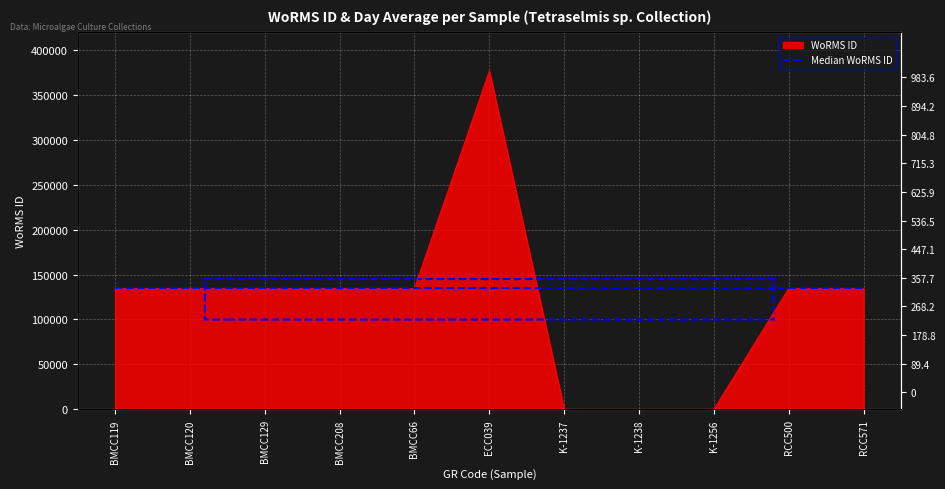

Reading right to left, what are all the values shown in this chart?

RCC571=134526	RCC500=134526	K-1256=0	K-1238=0	K-1237=0	ECC039=376158	BMCC66=134526	BMCC208=134526	BMCC129=134526	BMCC120=134526	BMCC119=134526